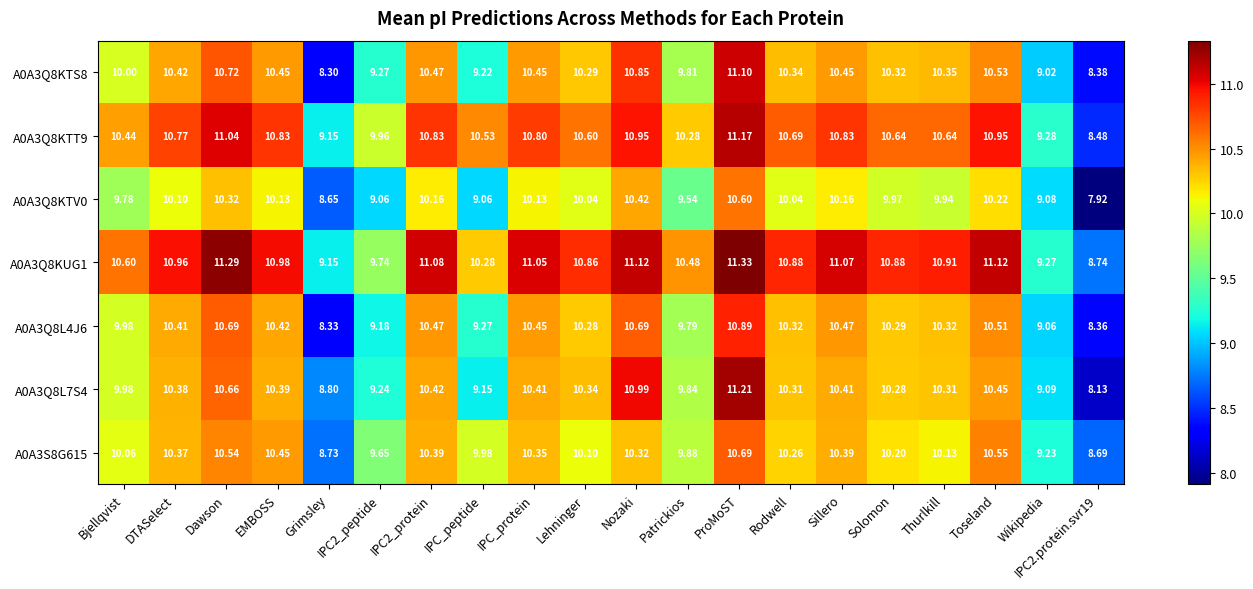

What is the maximum value shown in the chart?

11.3